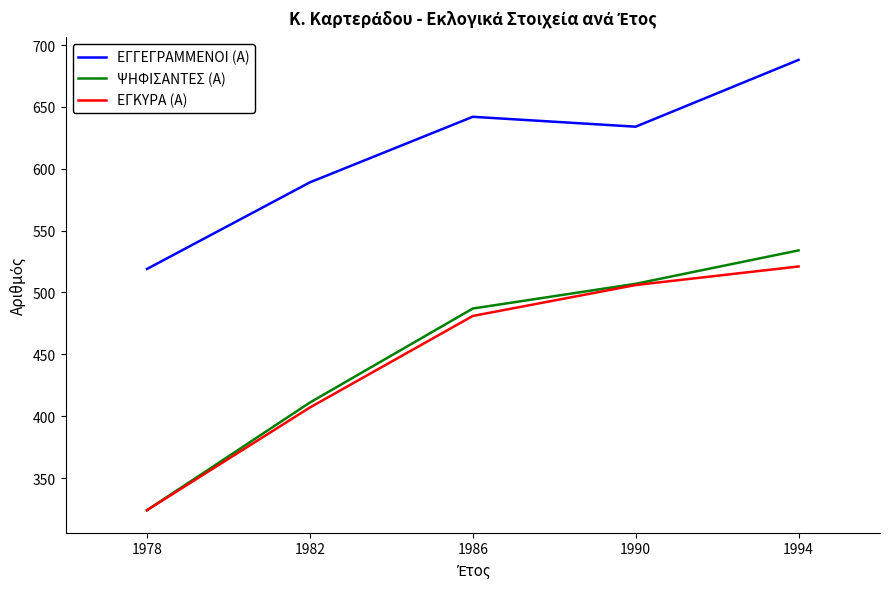

How many lines are shown in the chart?

3